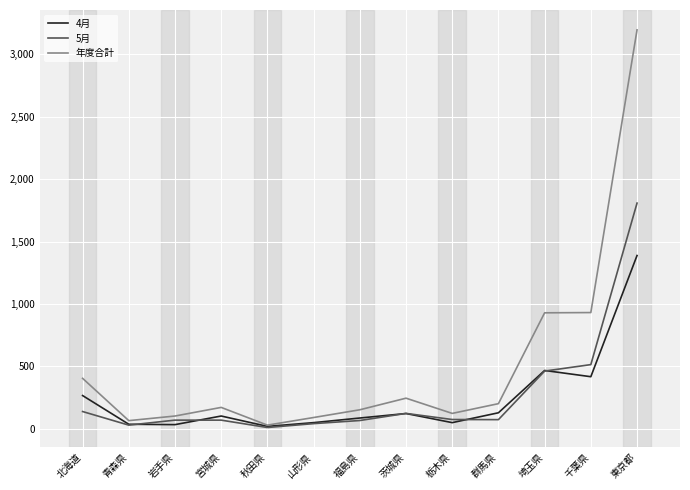

List the series in order of their peak value, highest first.

年度合計, 5月, 4月